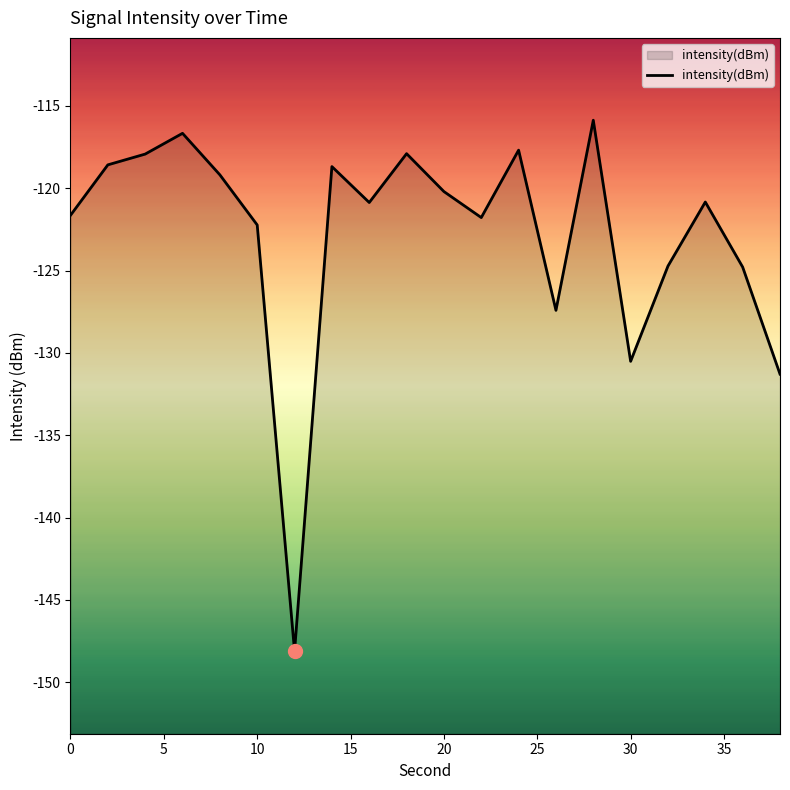

True or false: the data has more than 0 interior local peaks.

True